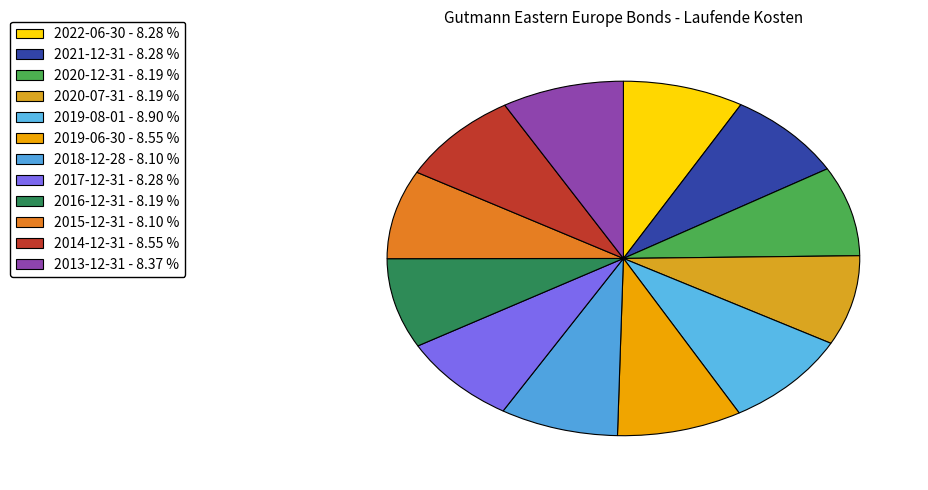

What is the largest slice in the pie chart?

2019-08-01